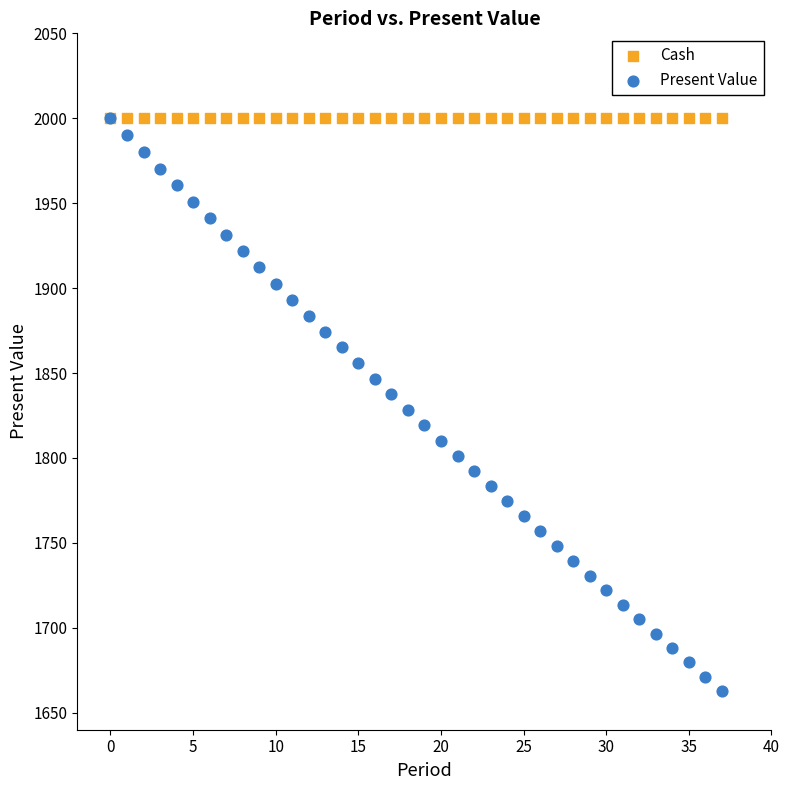

What are all the series names shown in the legend?

Cash, Present Value